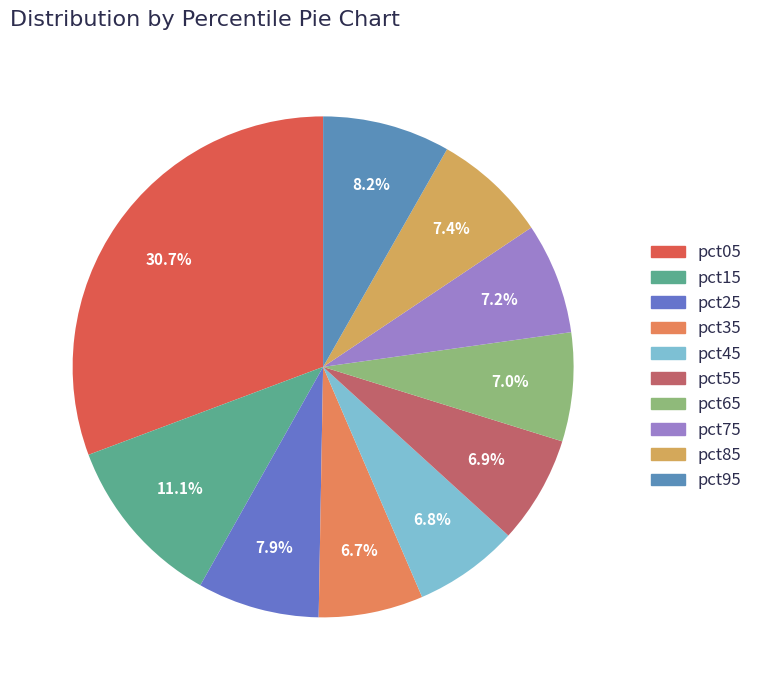

To the nearest percent, what portion does pct15 represent?

11%